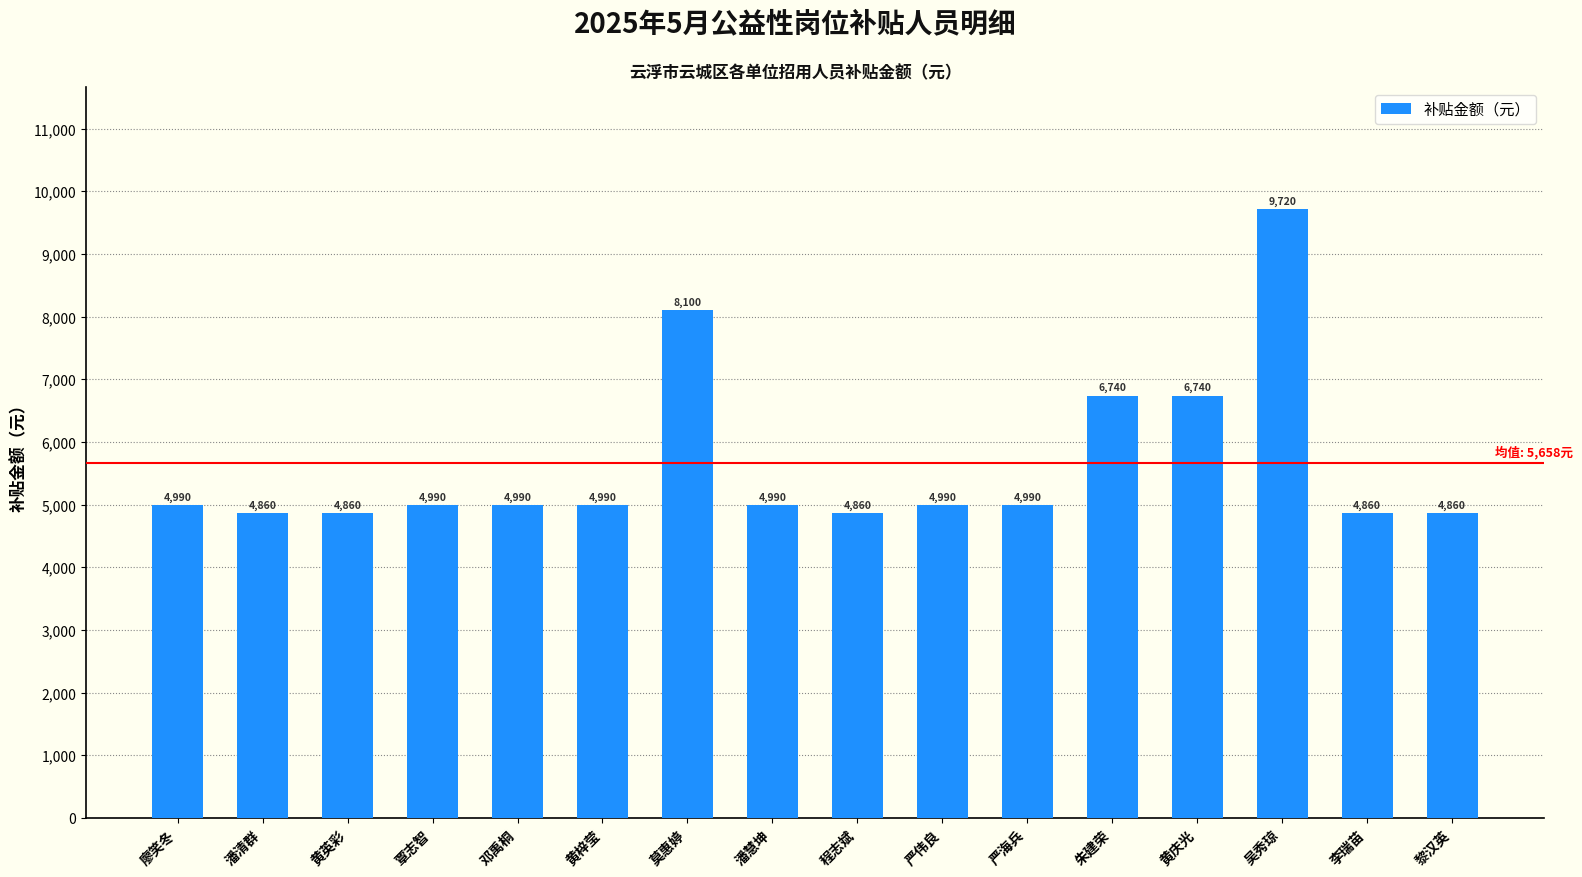

What is the minimum value shown in the chart?

4860